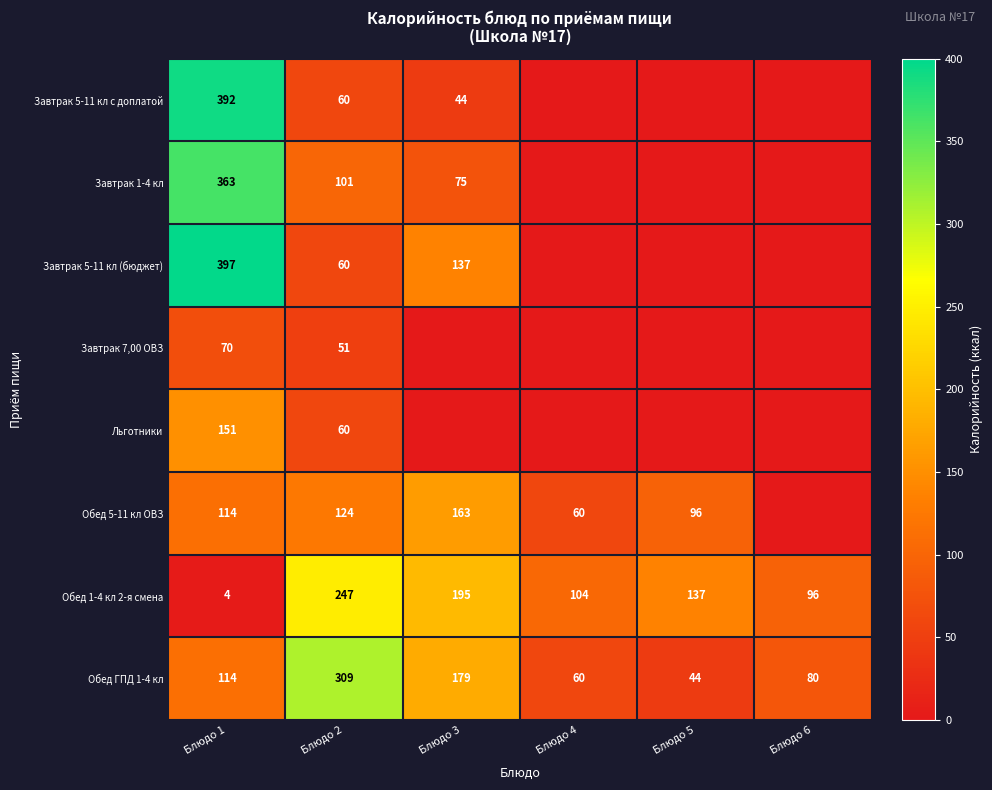

Is the value of Завтрак 7,00 ОВЗ at Блюдо 2 greater than the value of Обед 5-11 кл ОВЗ at Блюдо 1?

No